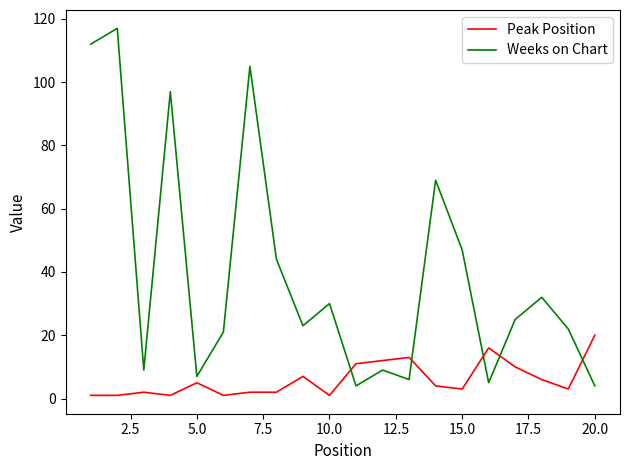

What are all the series names shown in the legend?

Peak Position, Weeks on Chart